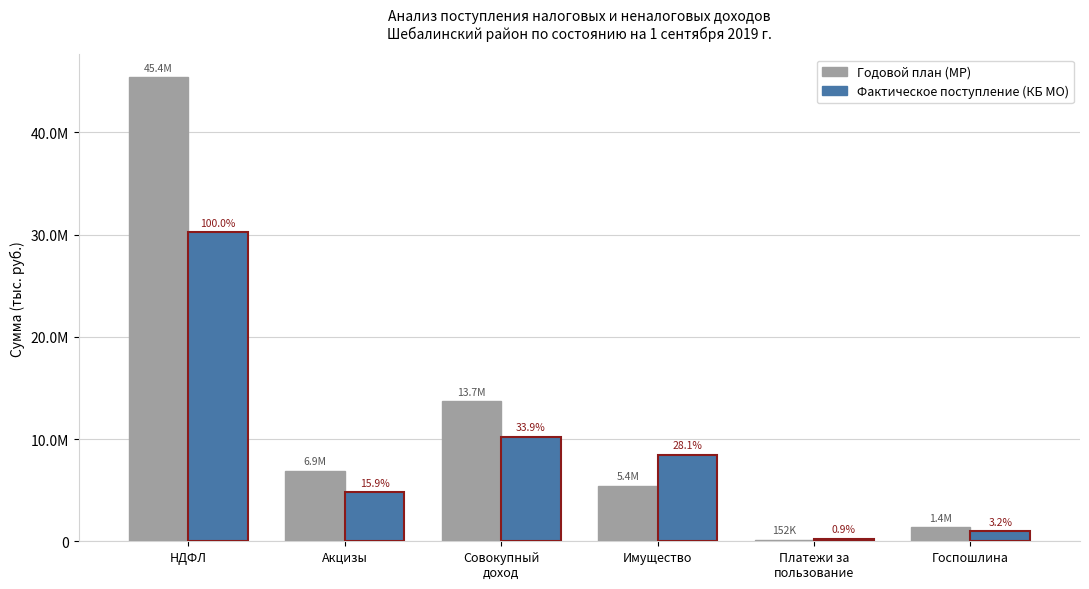

Reading left to right, list all the values displayed in this chart.

Годовой план (МР): НДФЛ=45359900.0	Акцизы=6903200.0	Совокупный
доход=13701300.0	Имущество=5409100.0	Платежи за
пользование=152100.0	Госпошлина=1351000.0
Фактическое поступление (КБ МО): НДФЛ=30212242.1	Акцизы=4788810.1	Совокупный
доход=10237059.4	Имущество=8485549.0	Платежи за
пользование=263889.0	Госпошлина=977391.4